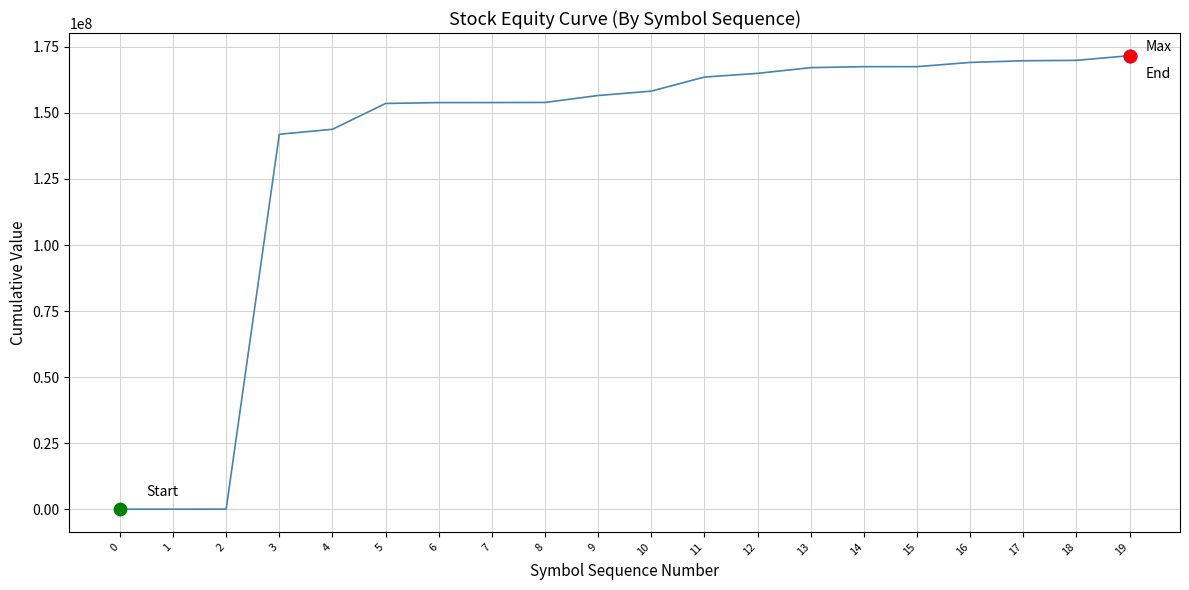

Between 10 and 13, which is larger?

13